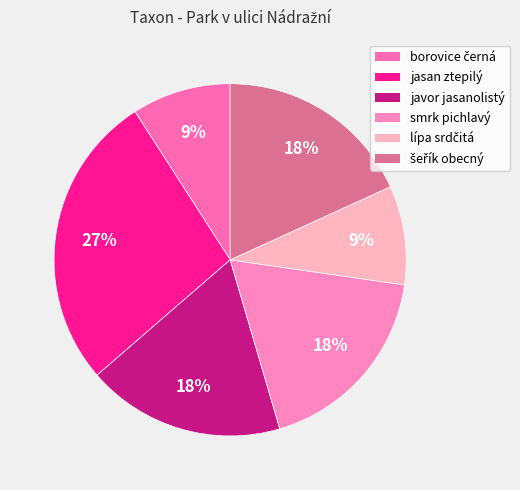

How many slices are in this pie chart?

6